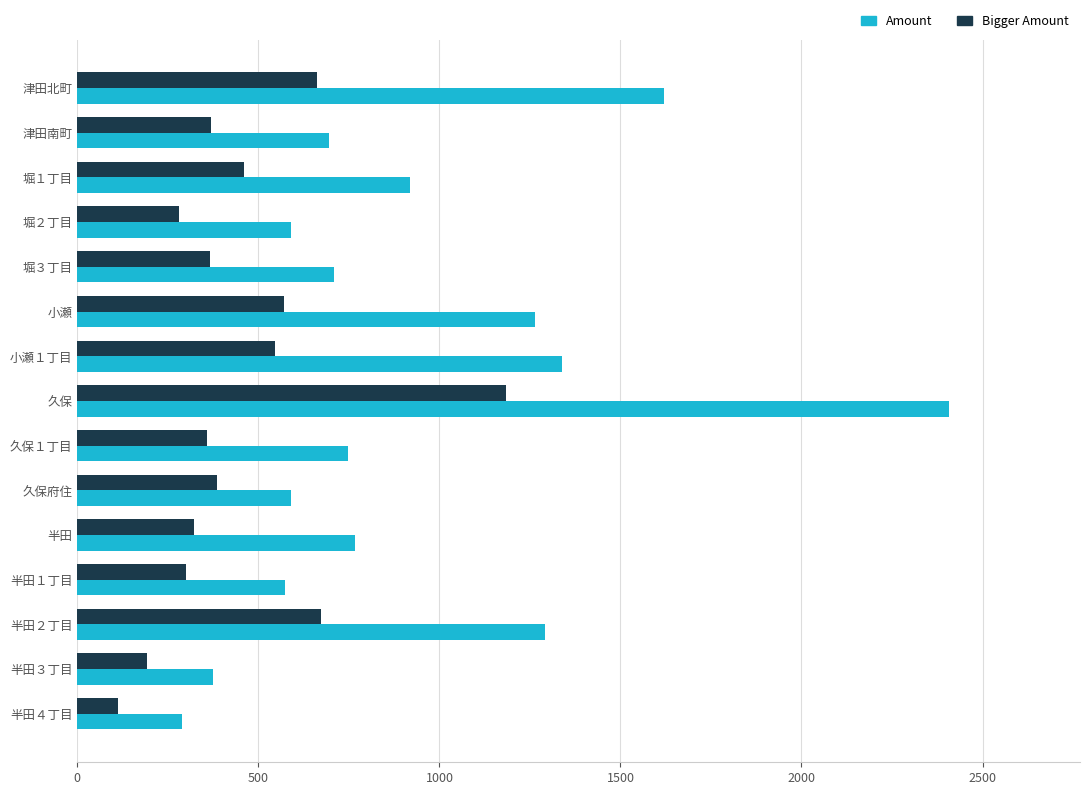

How many values in the Amount series are below 747?

7